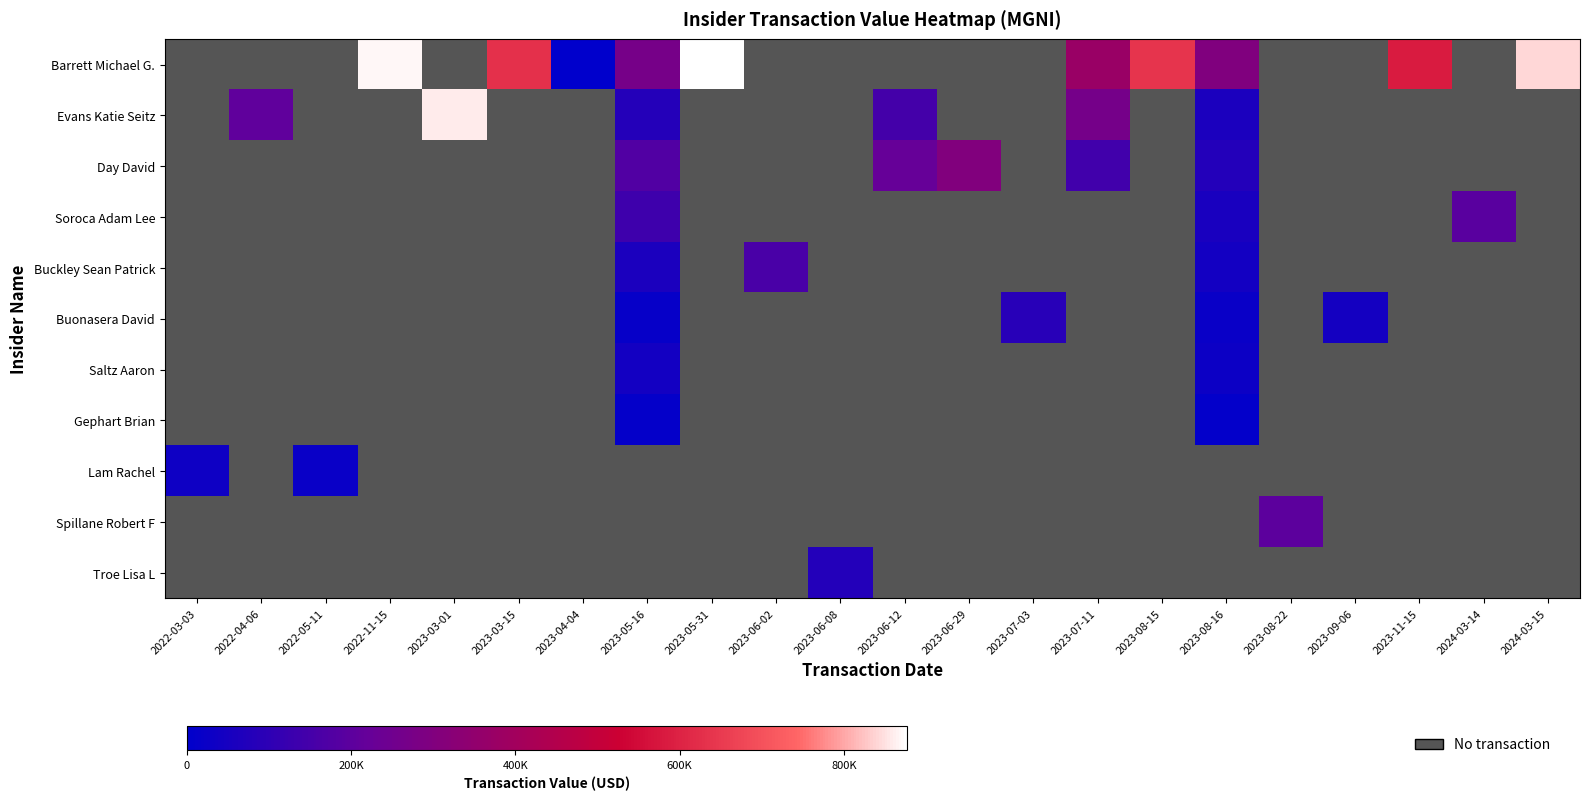

At 2023-03-15, list the series in order from largest to smallest.

Barrett Michael G., Evans Katie Seitz, Day David, Soroca Adam Lee, Buckley Sean Patrick, Buonasera David, Saltz Aaron, Gephart Brian, Lam Rachel, Spillane Robert F, Troe Lisa L